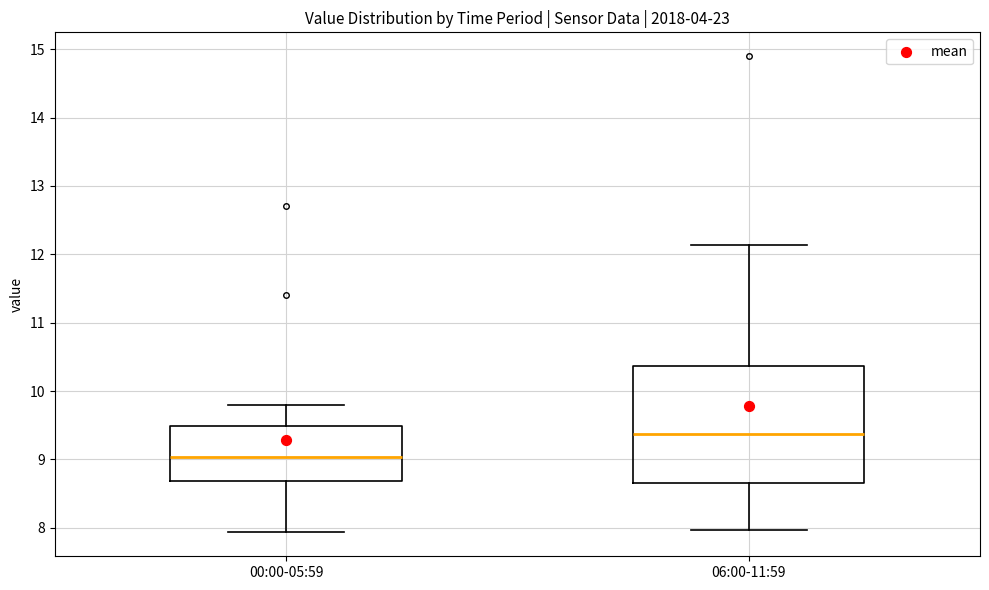

Reading left to right, transcribe this box plot: for each box, give where its median line is, the range the box spans, and where its two whiskers end, as read against the y-axis. The values are not printed on the chart, so give them approximately, as read against the axis.

00:00-05:59: median 9.0, box 8.7 to 9.5, whiskers 7.9 to 9.8
06:00-11:59: median 9.4, box 8.7 to 10.4, whiskers 8.0 to 12.1